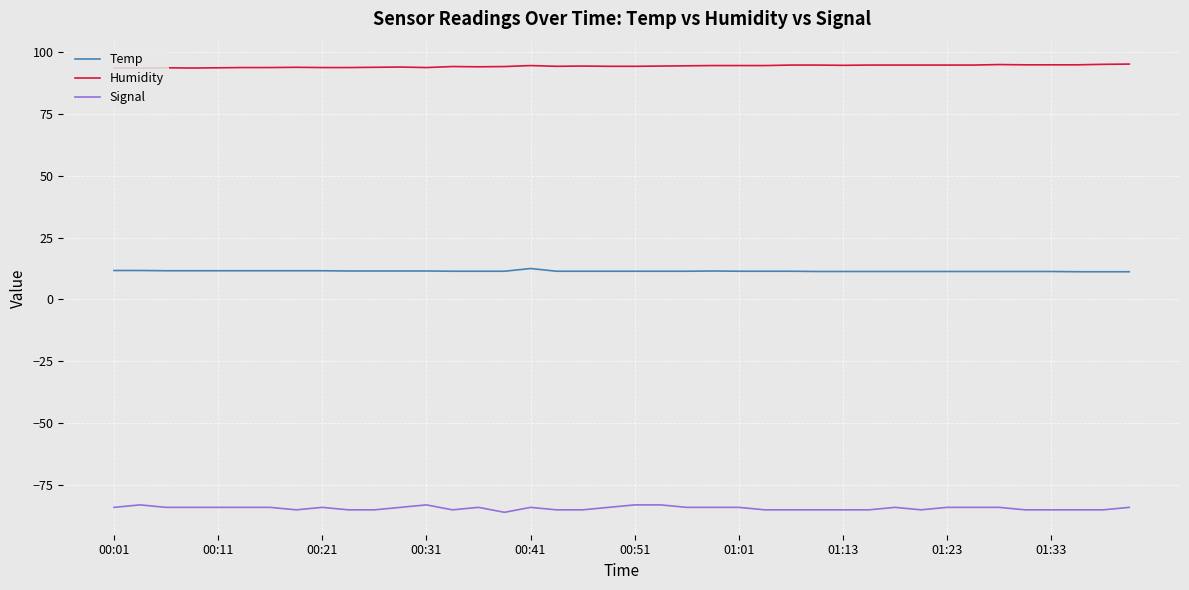

What is the minimum value shown in the chart?

-86.0